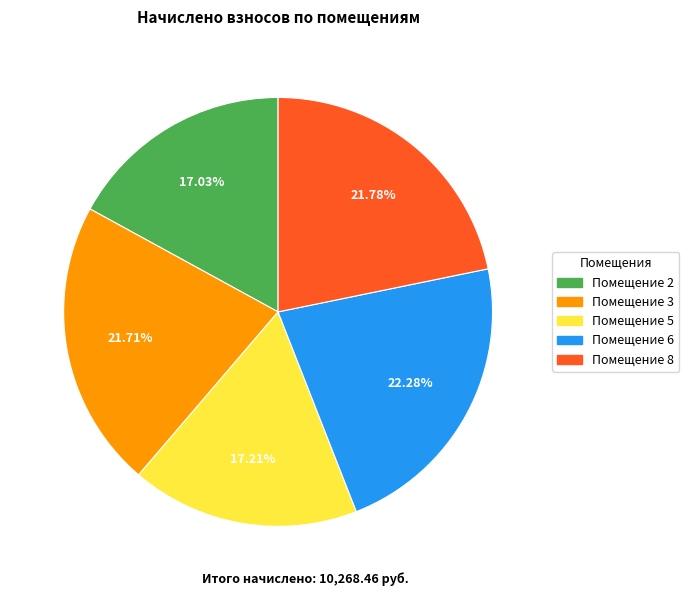

Is there a majority slice in this chart?

No